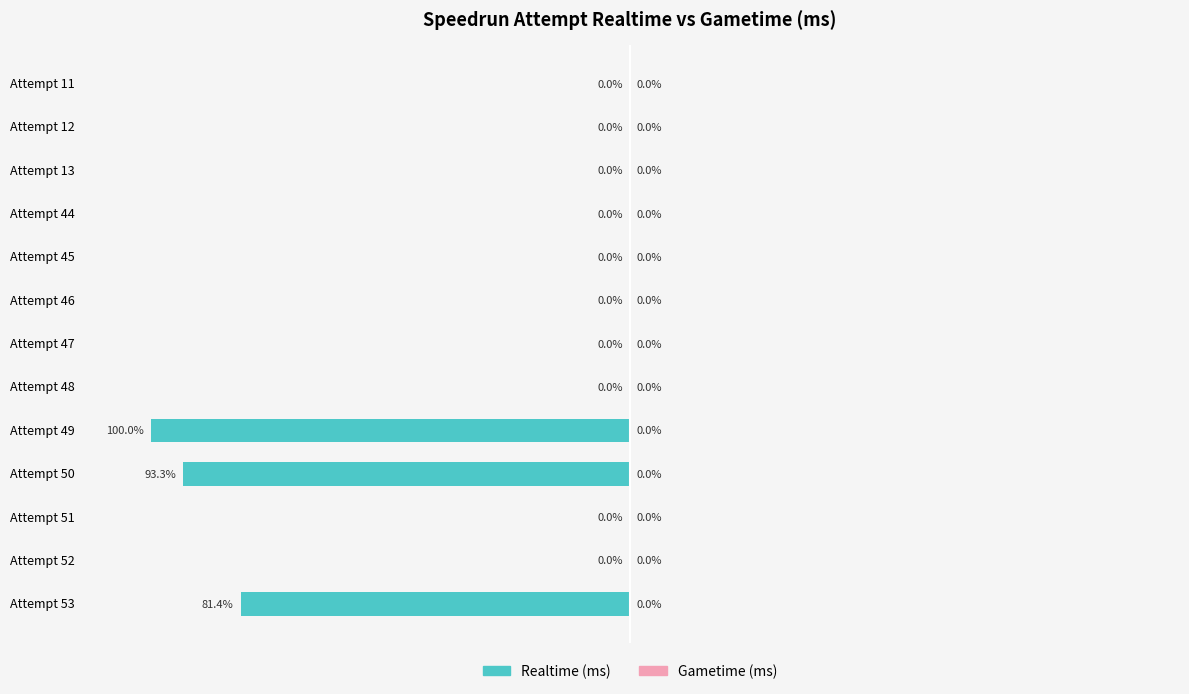

At which label is the value closest to -50?

Attempt 53